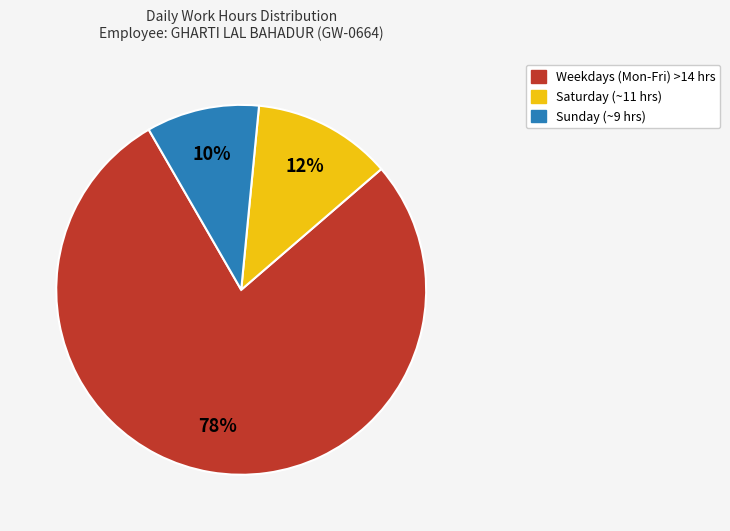

Is there a majority slice in this chart?

Yes